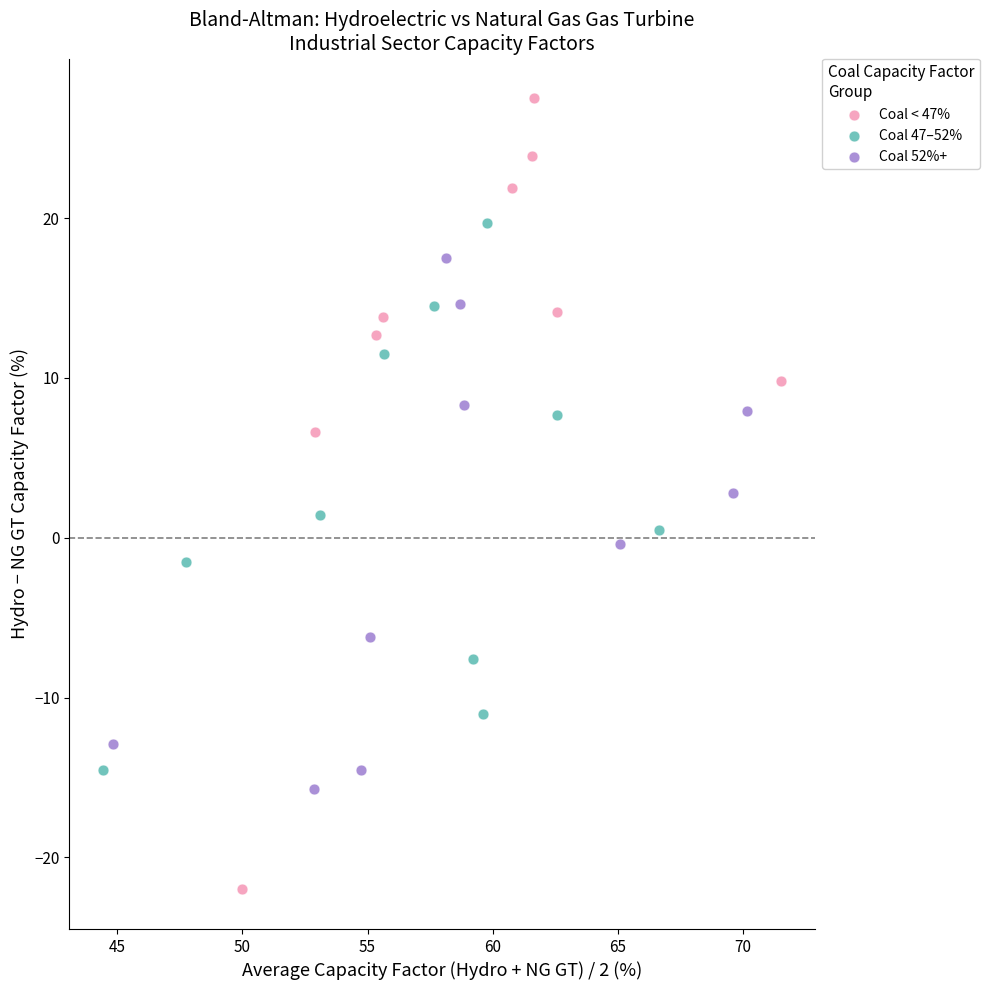

Which series contains the lowest Y value?

Coal < 47%